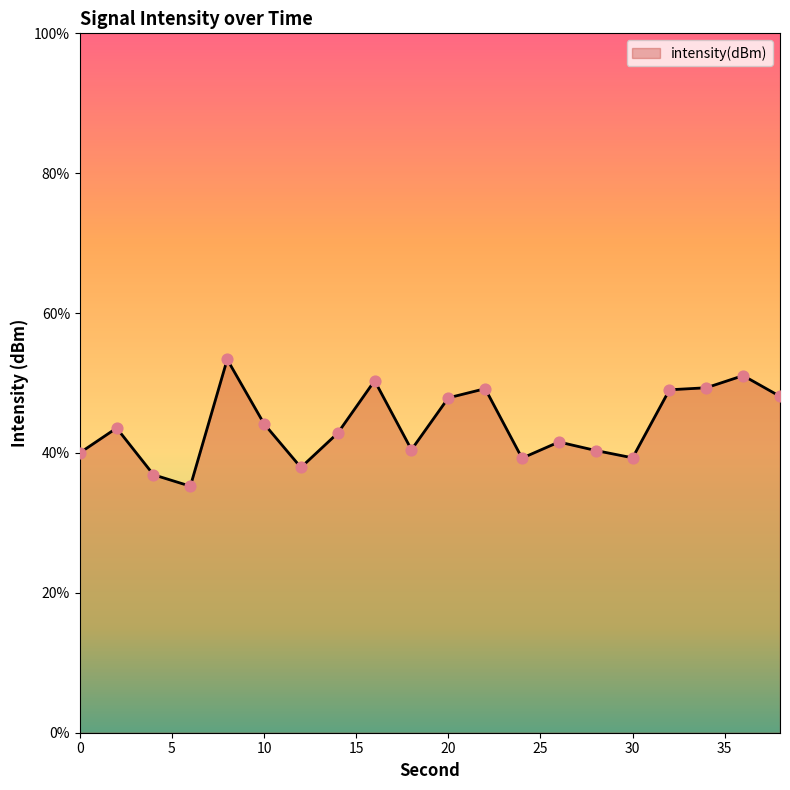

Between 28 and 2, which is larger?

2